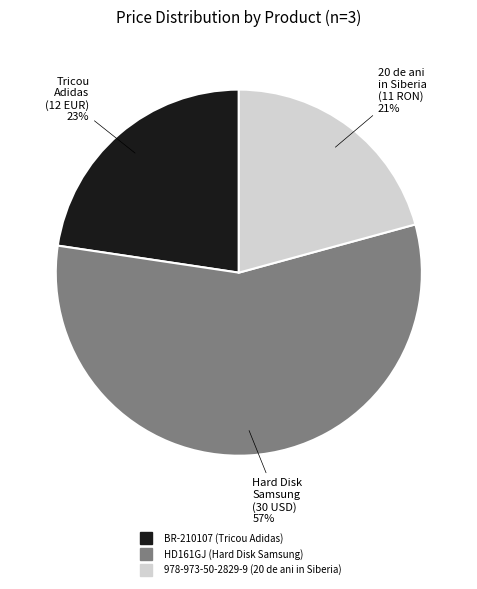

Rank the categories by value from highest to lowest.

HD161GJ (Hard Disk Samsung), BR-210107 (Tricou Adidas), 978-973-50-2829-9 (20 de ani in Siberia)